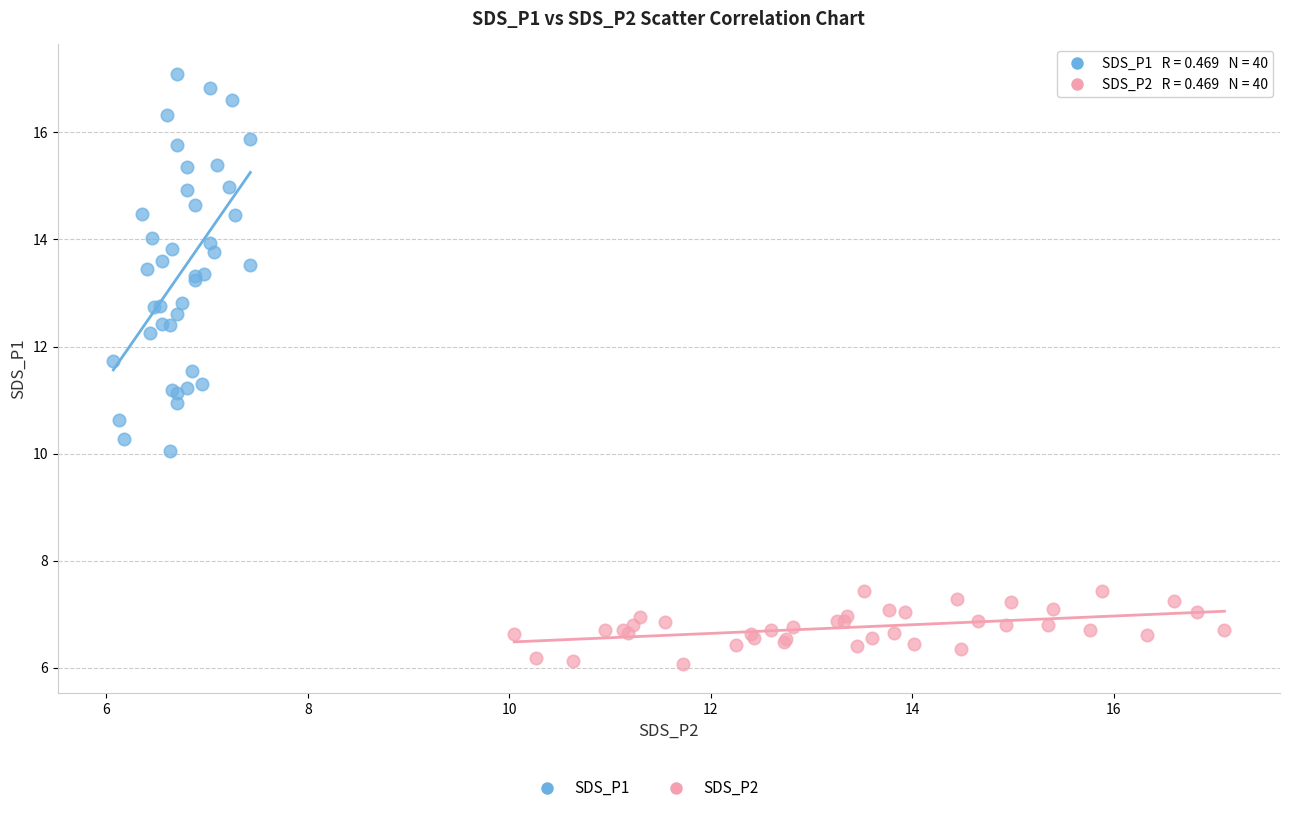

Which series contains the lowest Y value?

SDS_P2